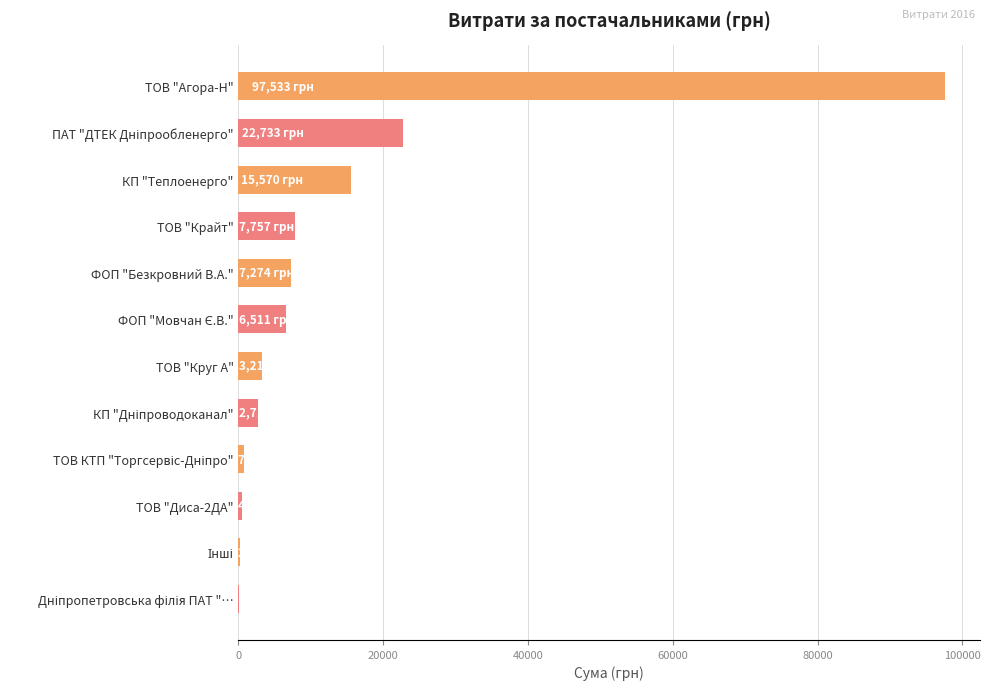

What is the sum of all values?

164887.9